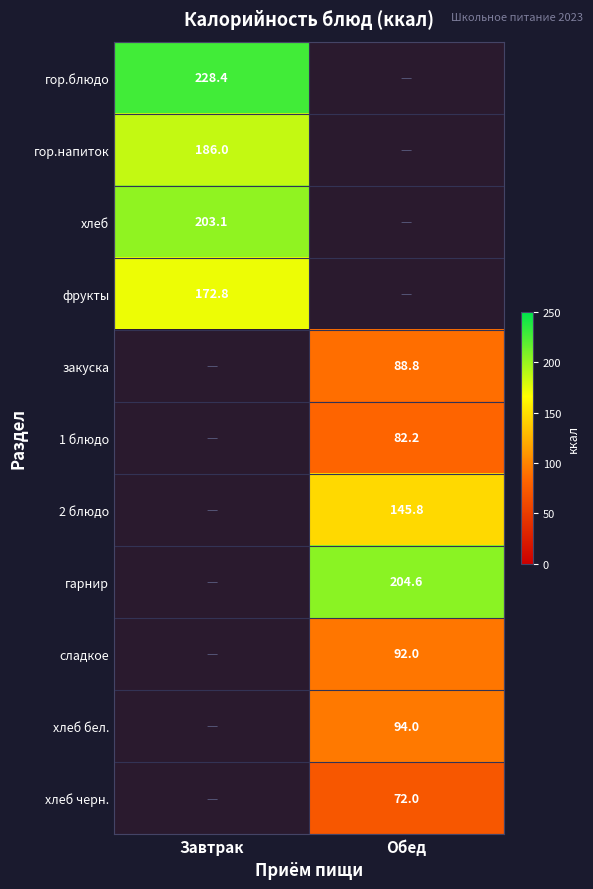

The value of гарнир at Обед is 84.0. True or false?

False